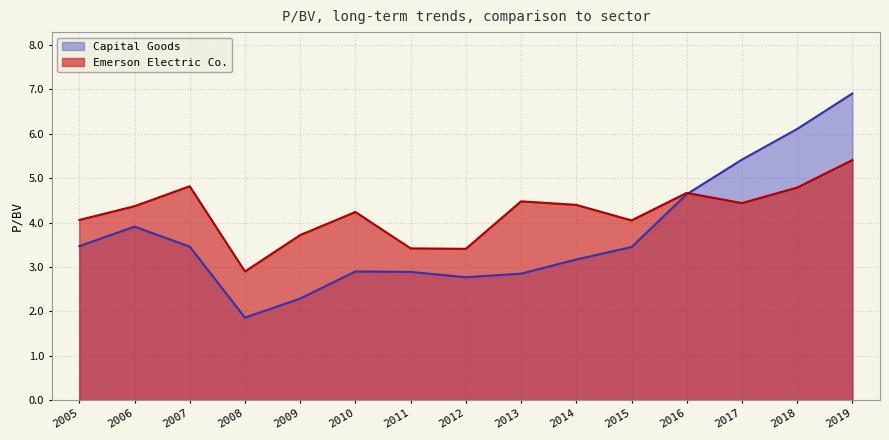

Which series ends up on top after the final intersection of Capital Goods and Emerson Electric Co.?

Capital Goods